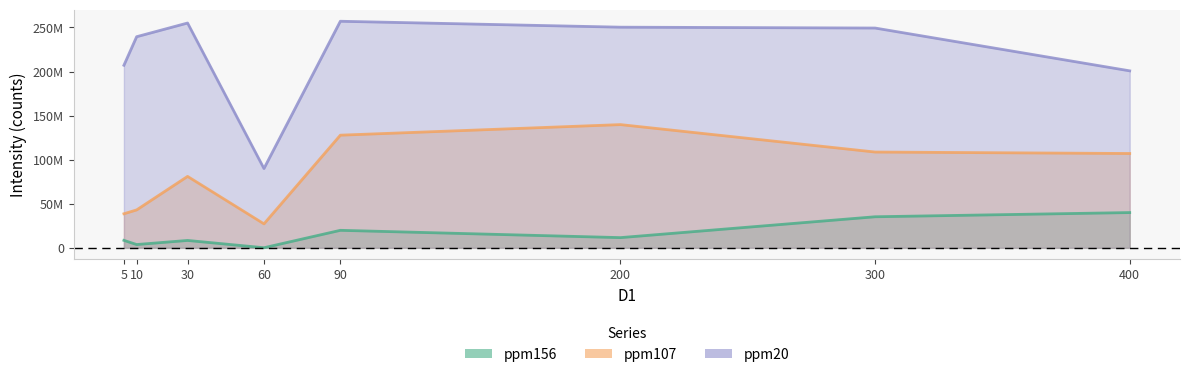

Which series has the largest total across all categories?

ppm20